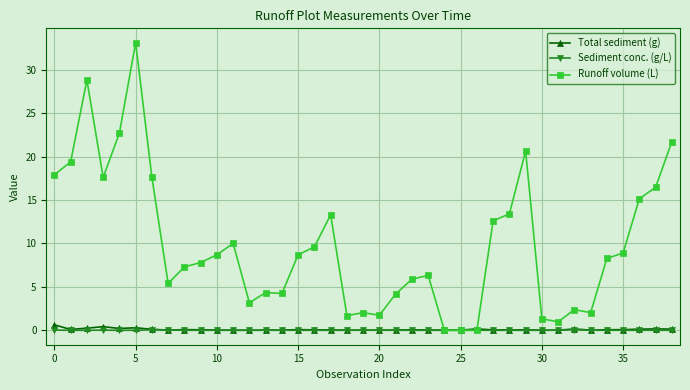

What is the maximum value shown in the chart?

33.1